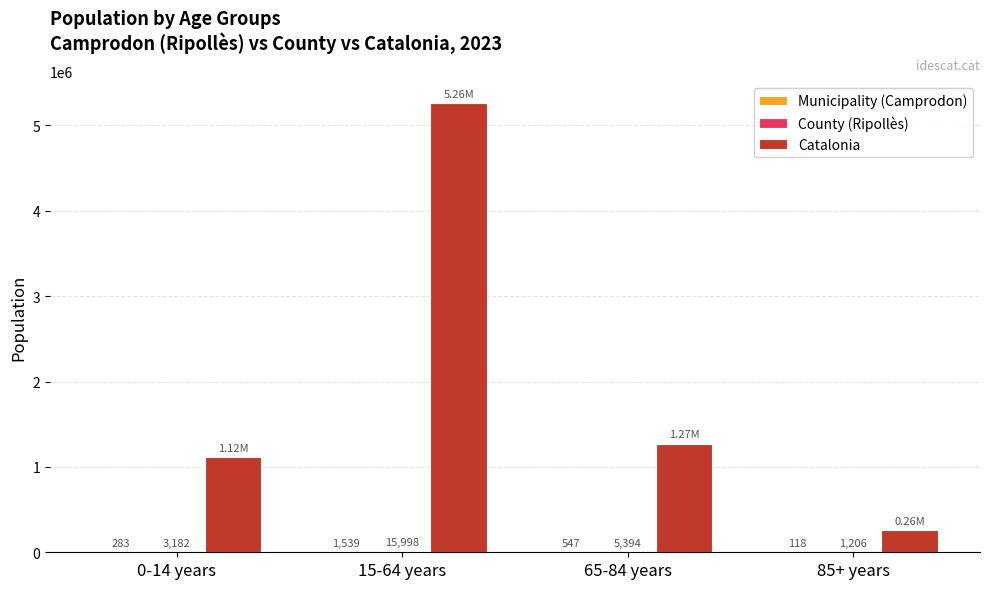

At which label does Catalonia first exceed 1272703?

15-64 years